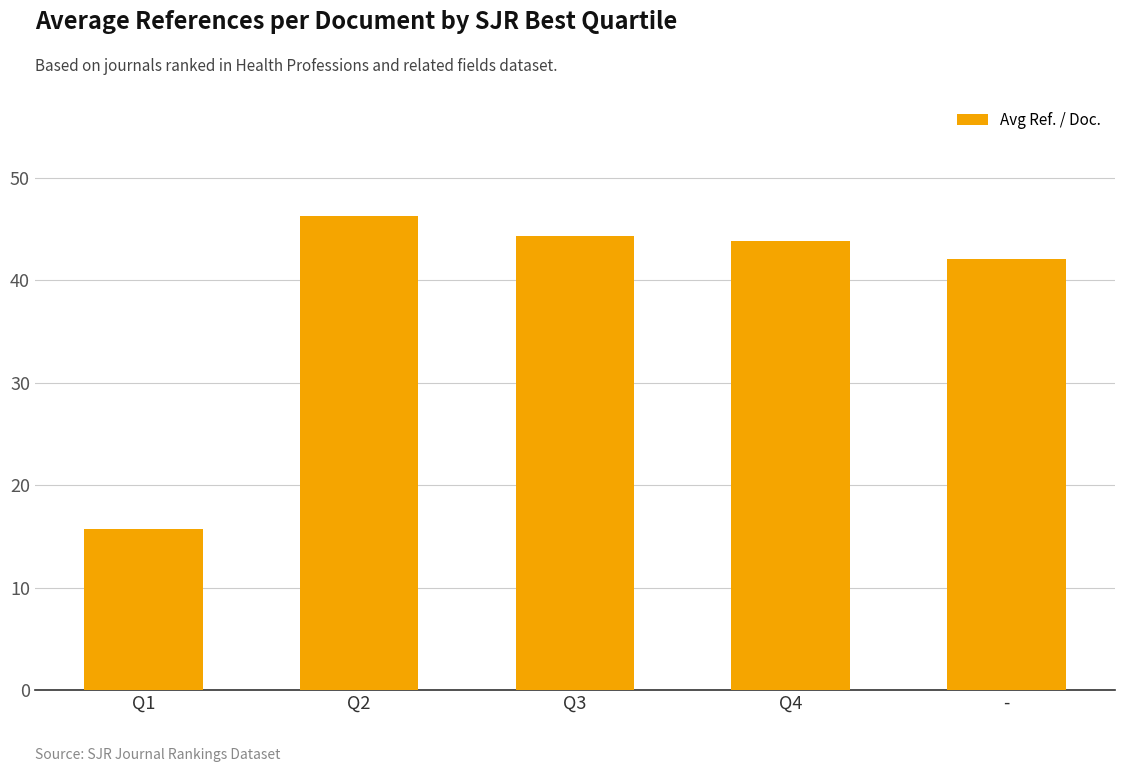

What position from the left is Q4?

4